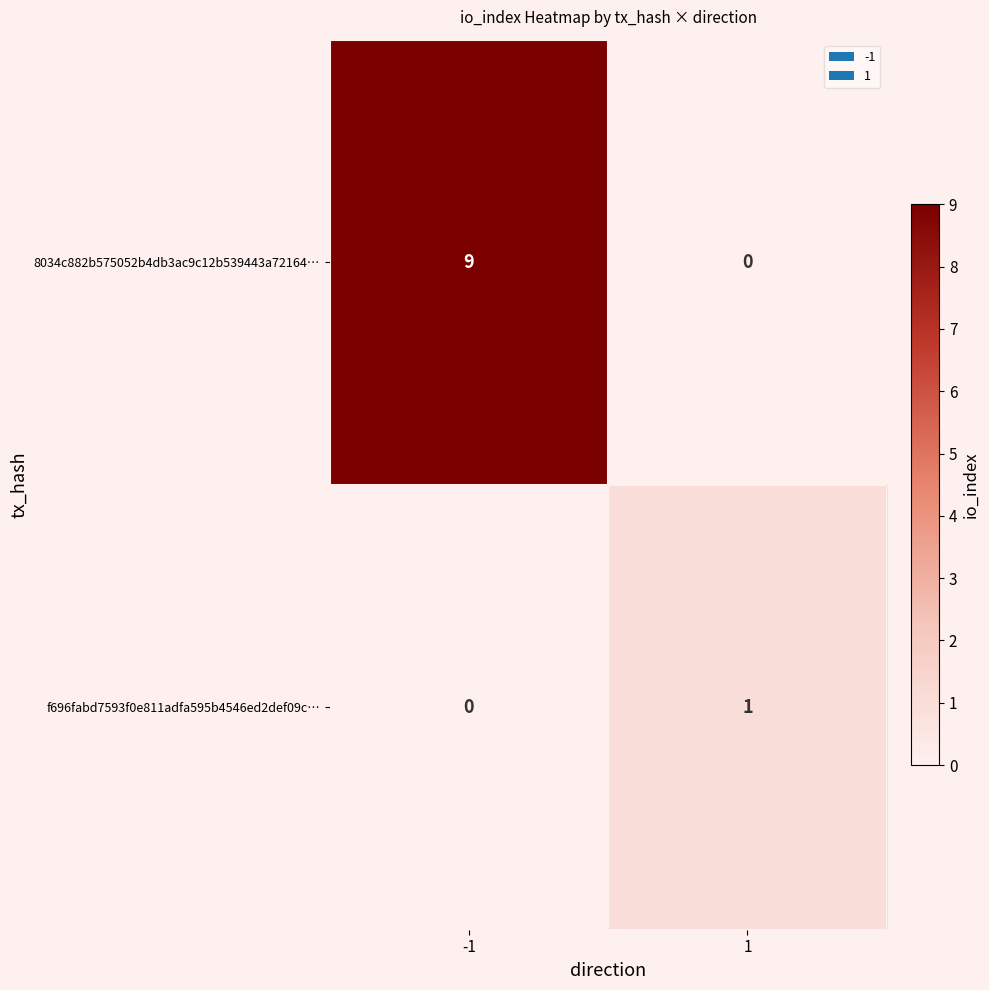

Which series has the largest total across all categories?

8034c882b575052b4db3ac9c12b539443a72164…